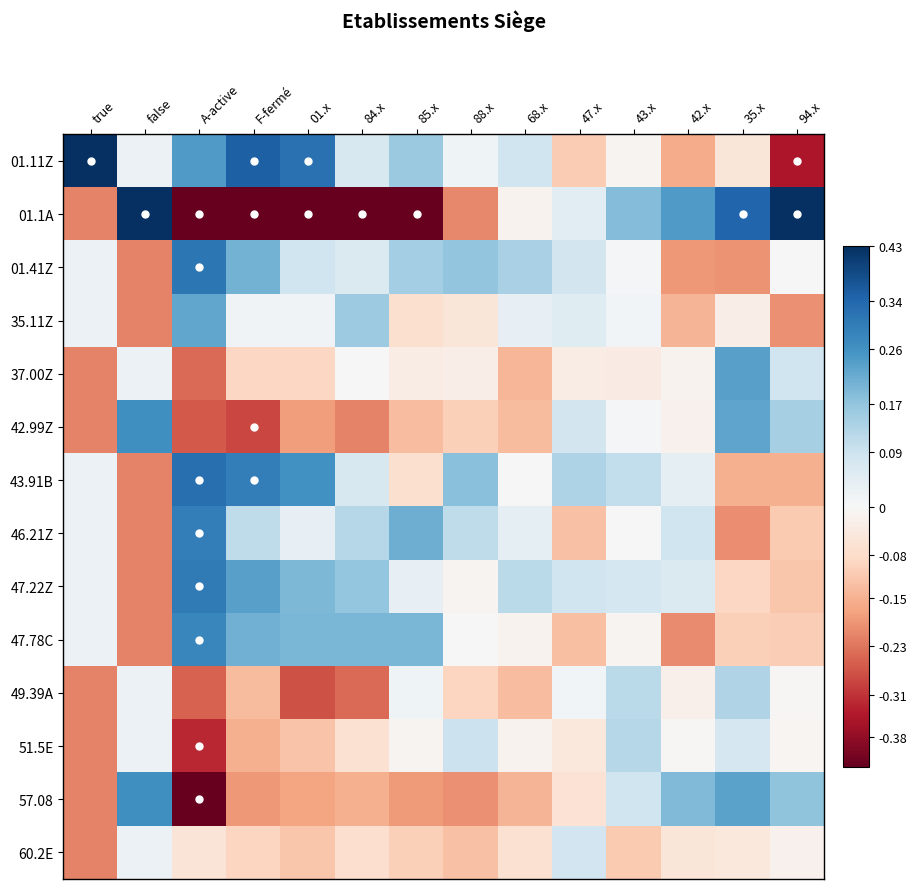

What is the minimum value shown in the chart?

-1.0